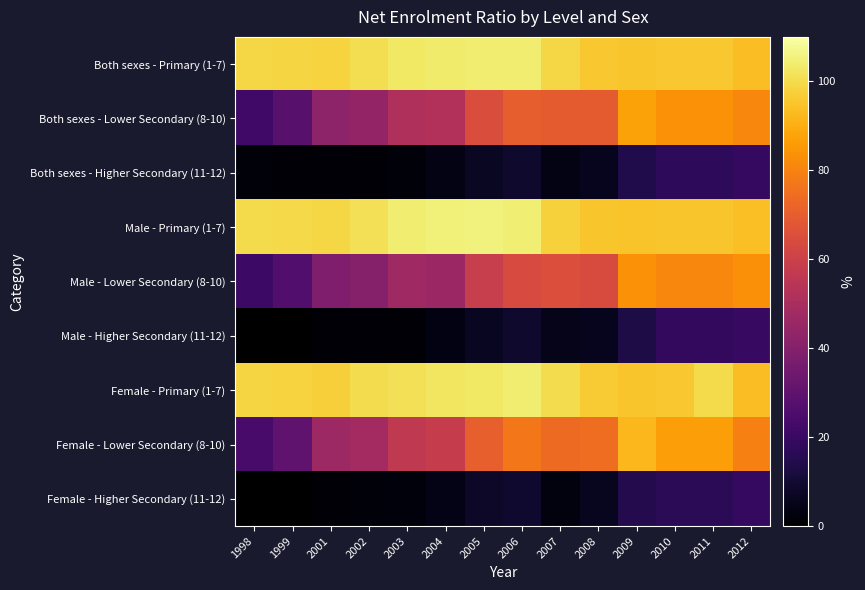

At which label does Both sexes - Primary (1-7) reach its peak?

2006